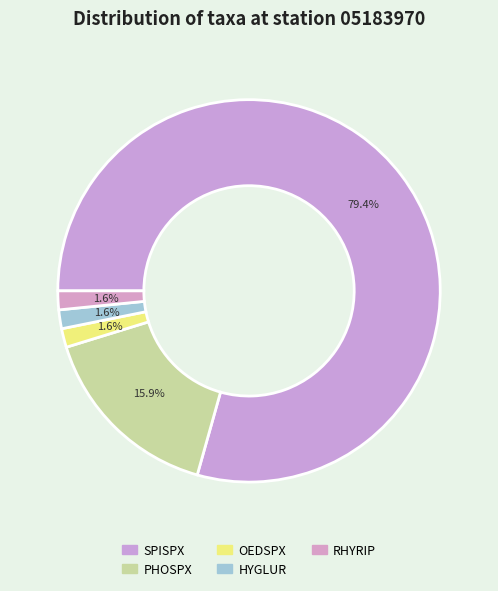

Between PHOSPX and SPISPX, which is larger?

SPISPX